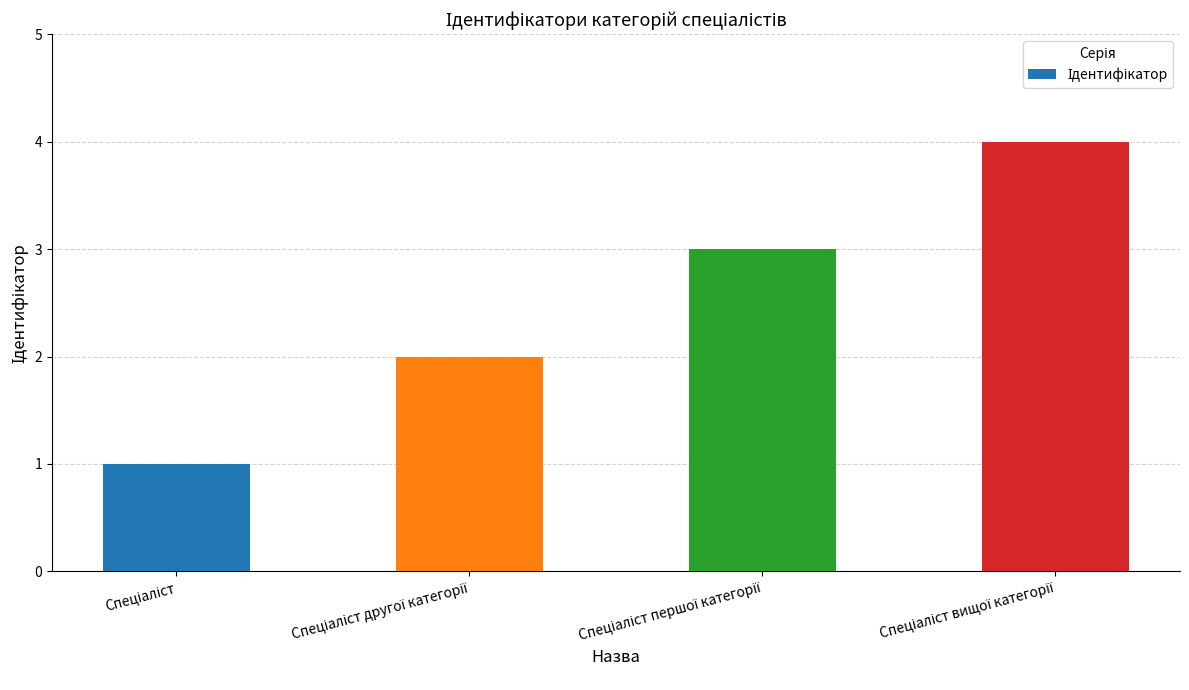

What is the maximum value shown in the chart?

4